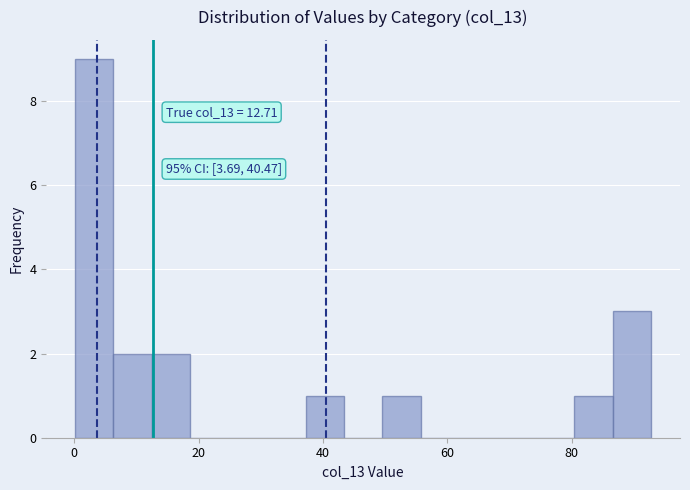

Read against the x-axis, roughly where is the centre of the tallest bar?

4